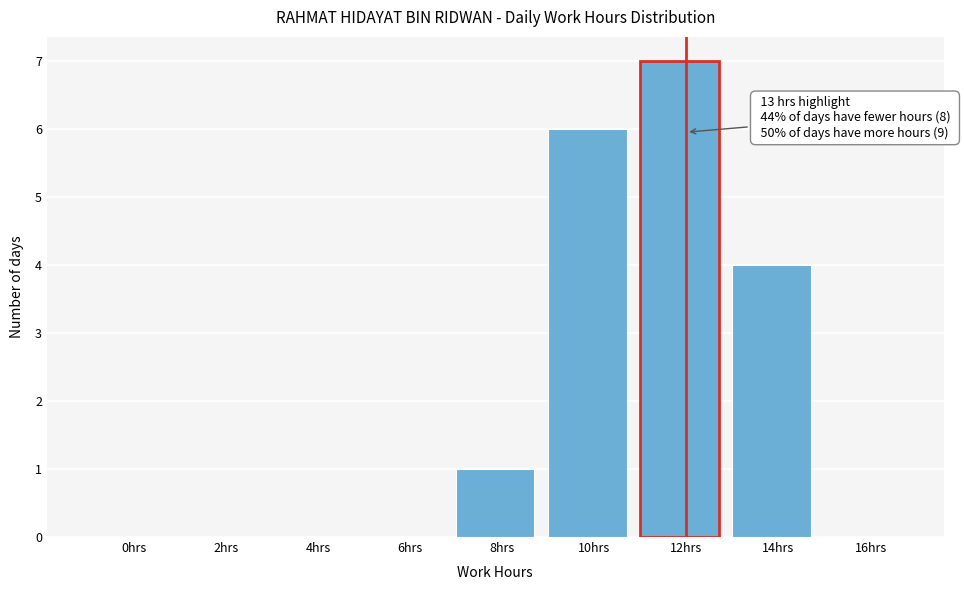

Reading right to left, transcribe all the data shown in this chart.

16hrs=0	14hrs=4	12hrs=7	10hrs=6	8hrs=1	6hrs=0	4hrs=0	2hrs=0	0hrs=0